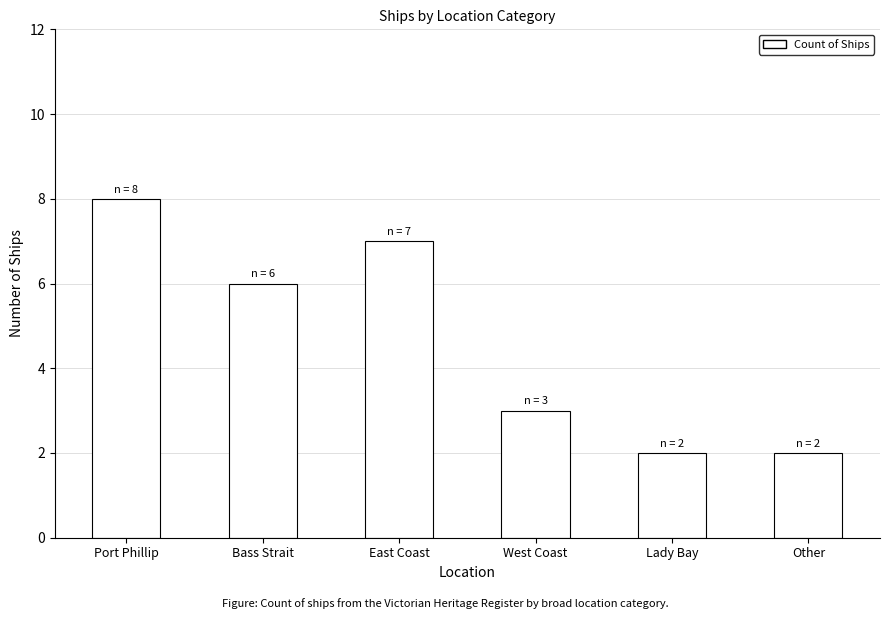

Between Other and West Coast, which is larger?

West Coast